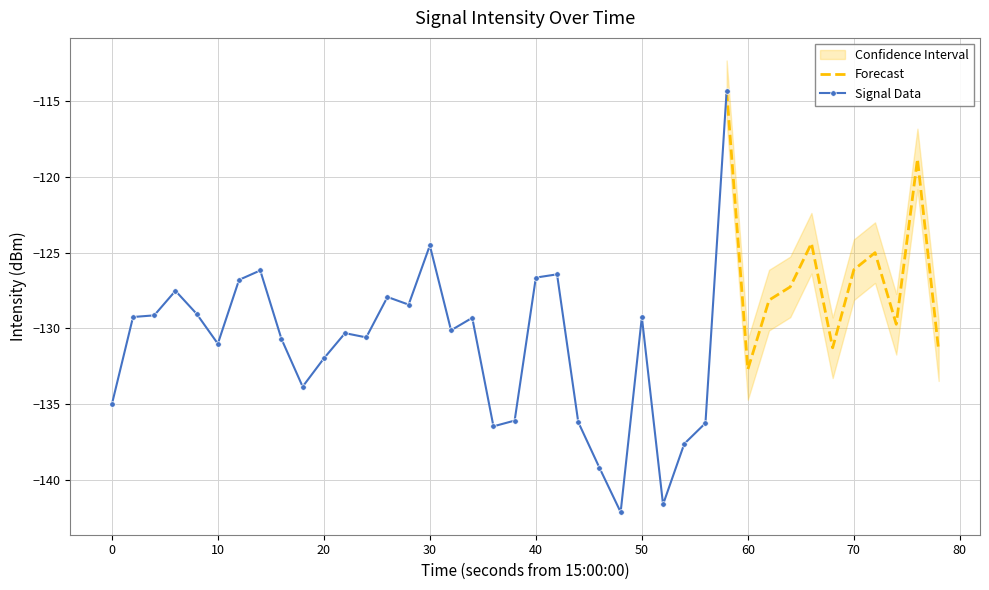

True or false: there are more than 1 points higher than both neighbors.

True